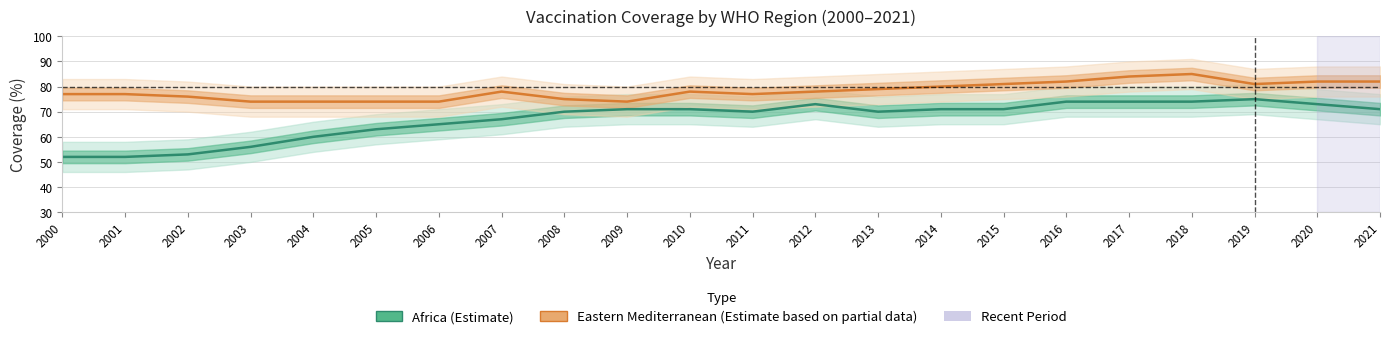

The value of Africa at 2016 is 74. True or false?

True